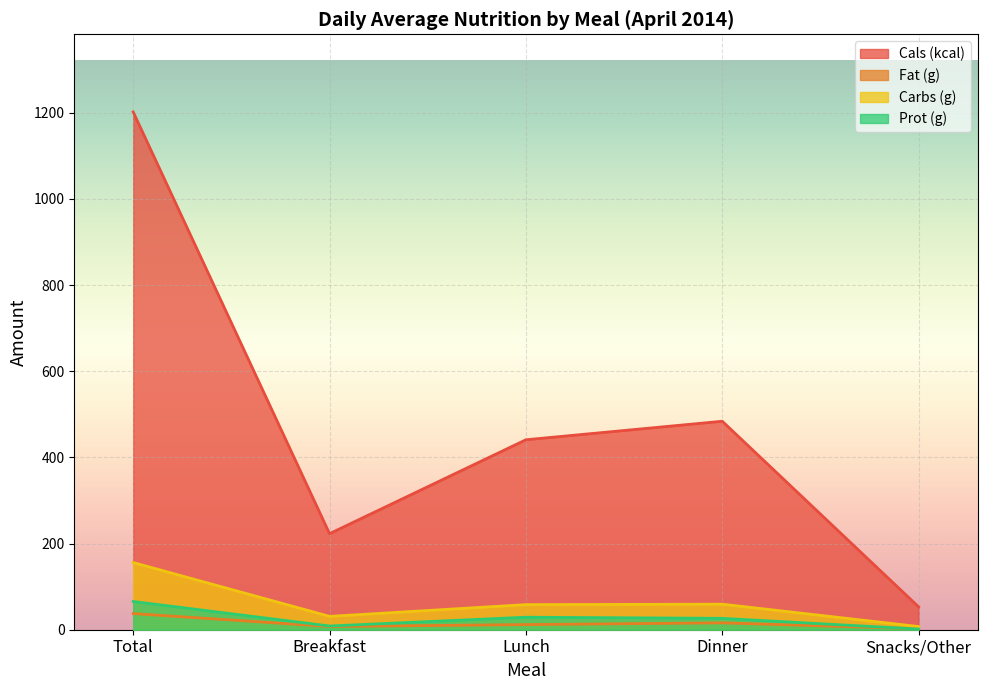

Where does the Carbs (g) series first go above 58?

Total